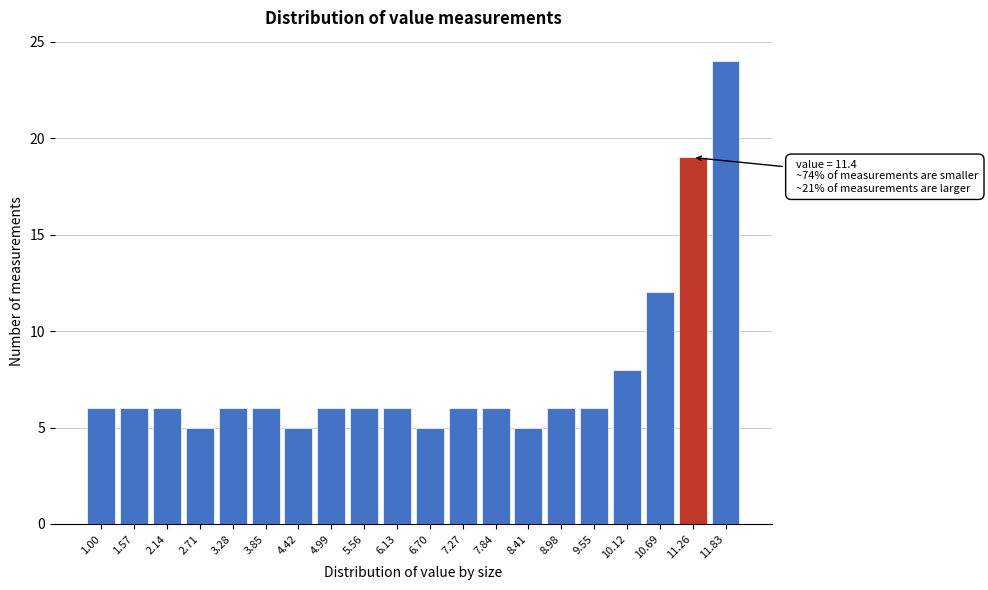

Reading left to right, list all the values displayed in this chart.

6	6	6	5	6	6	5	6	6	6	5	6	6	5	6	6	8	12	19	24